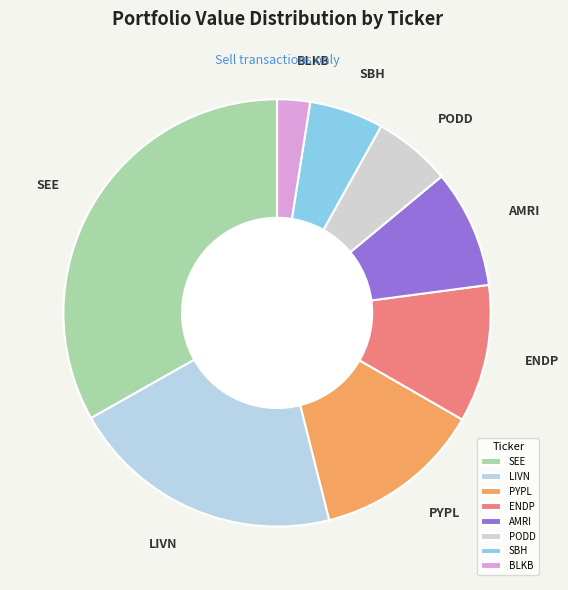

Is the sum of AMRI and SBH greater than half?

No